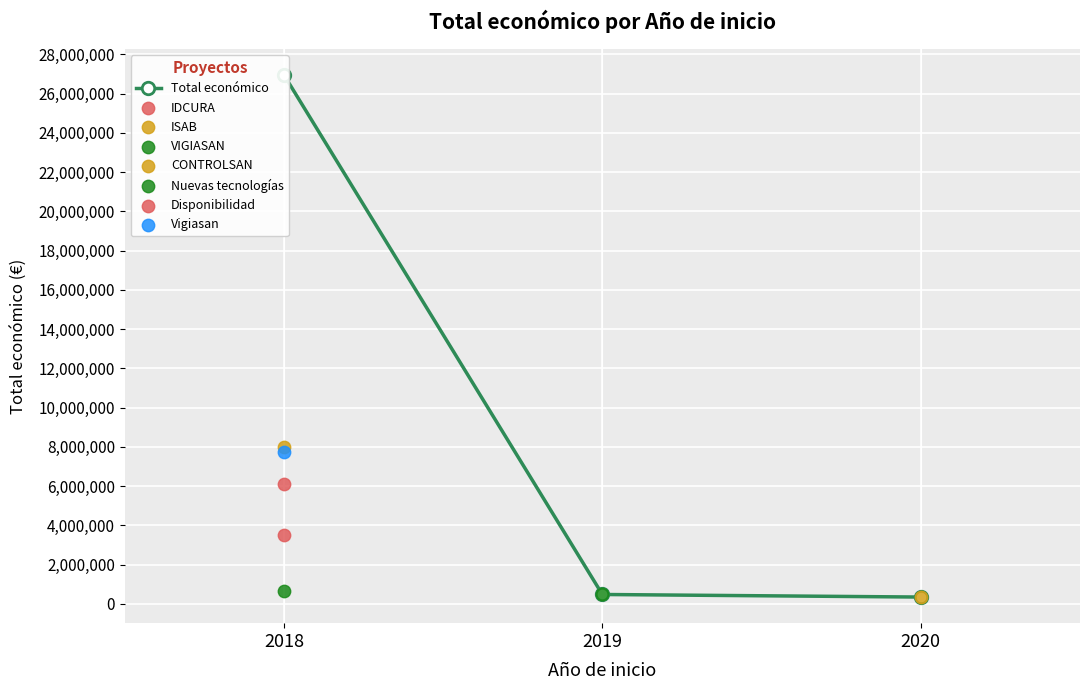

Approximately how many times larger is the value at 2019 compared to 2020?

1.4